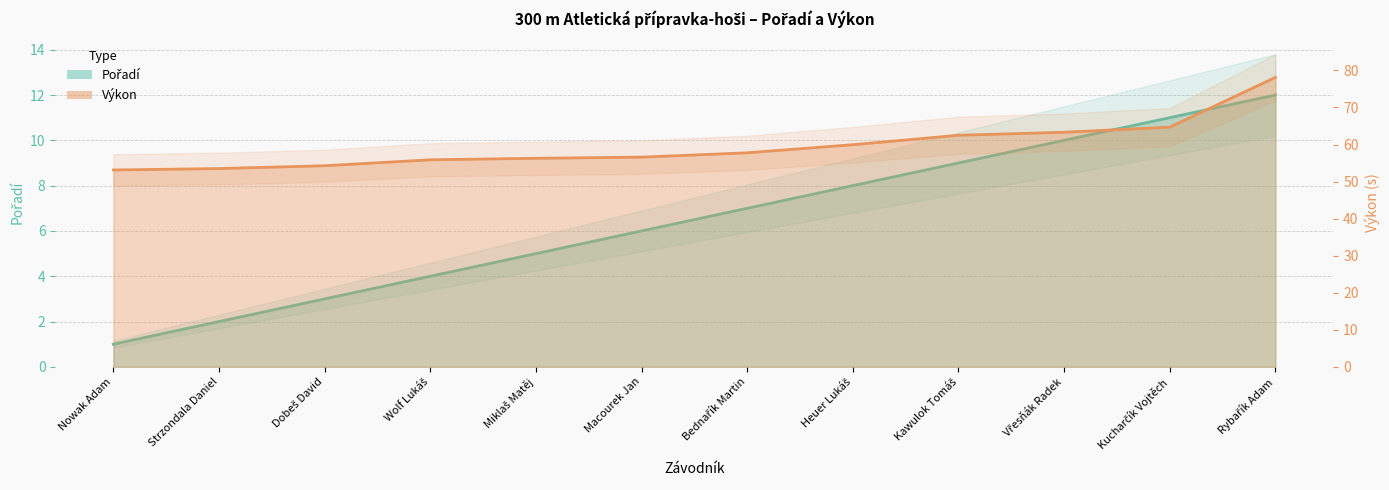

True or false: Výkon line has more than 1 interior local peaks.

False